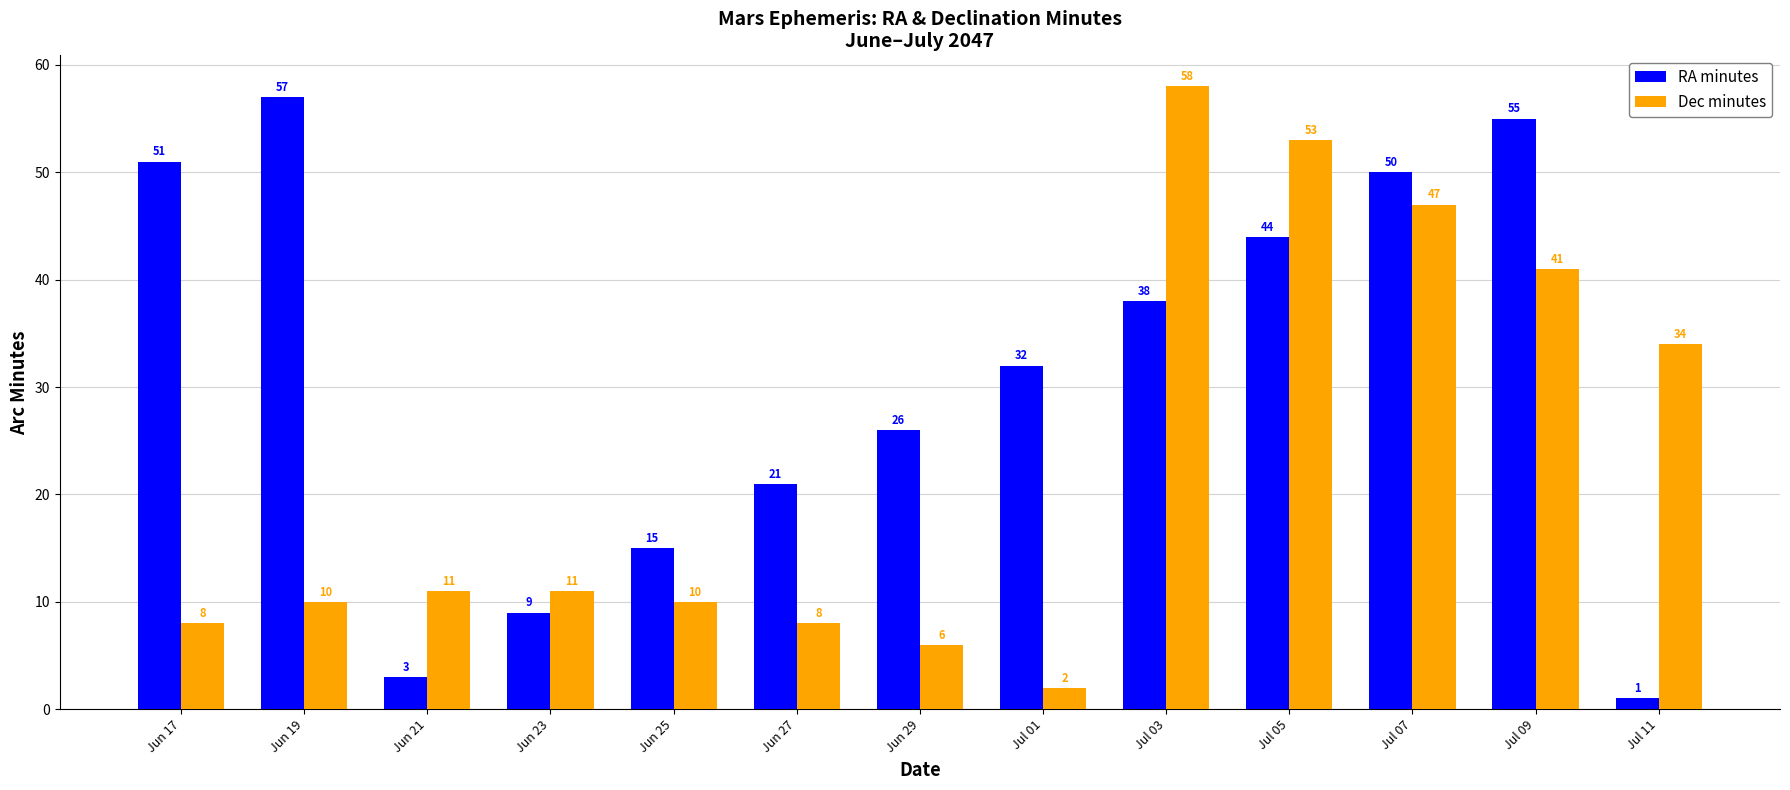

What is the sum of the RA minutes values at Jul 11 and Jun 21?

4